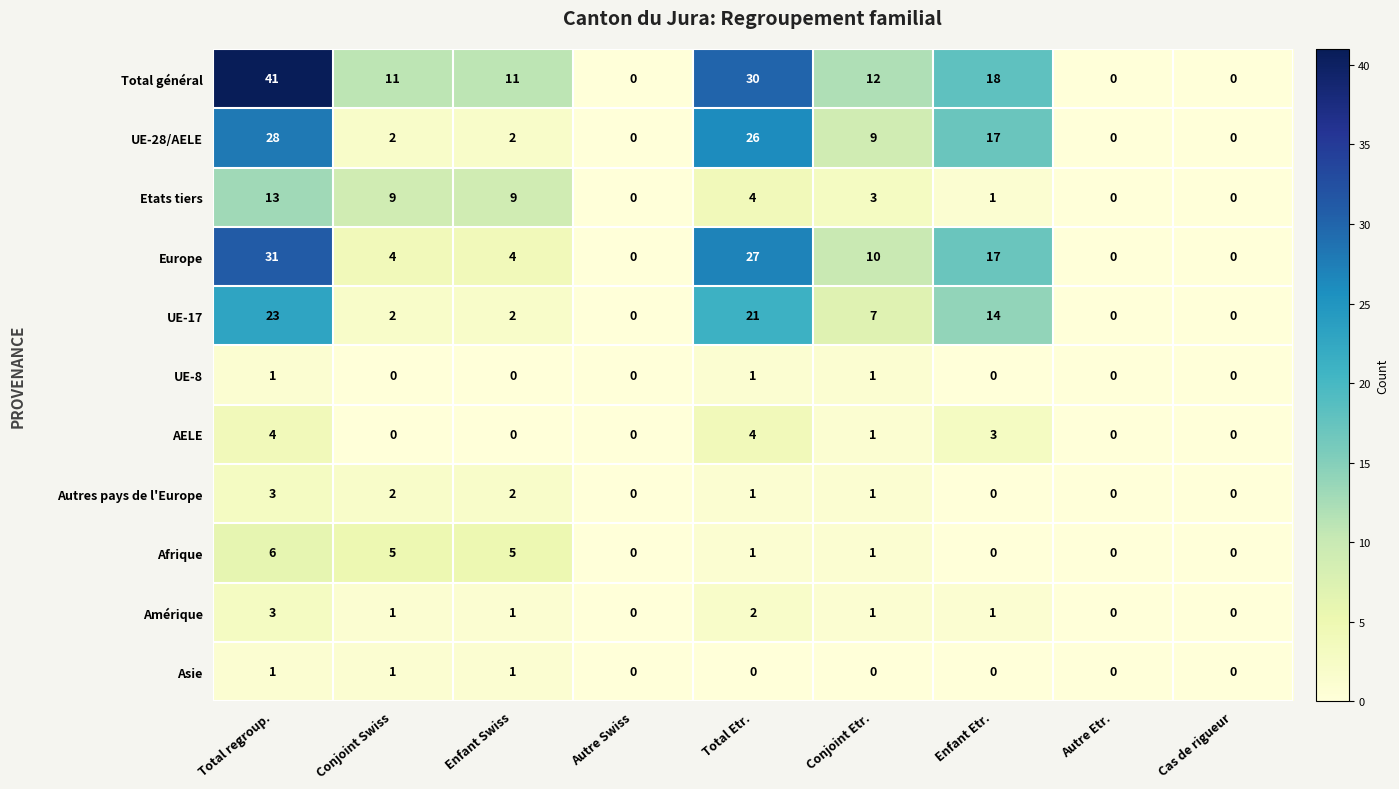

Count the AELE values in the range 0 to 3.

7